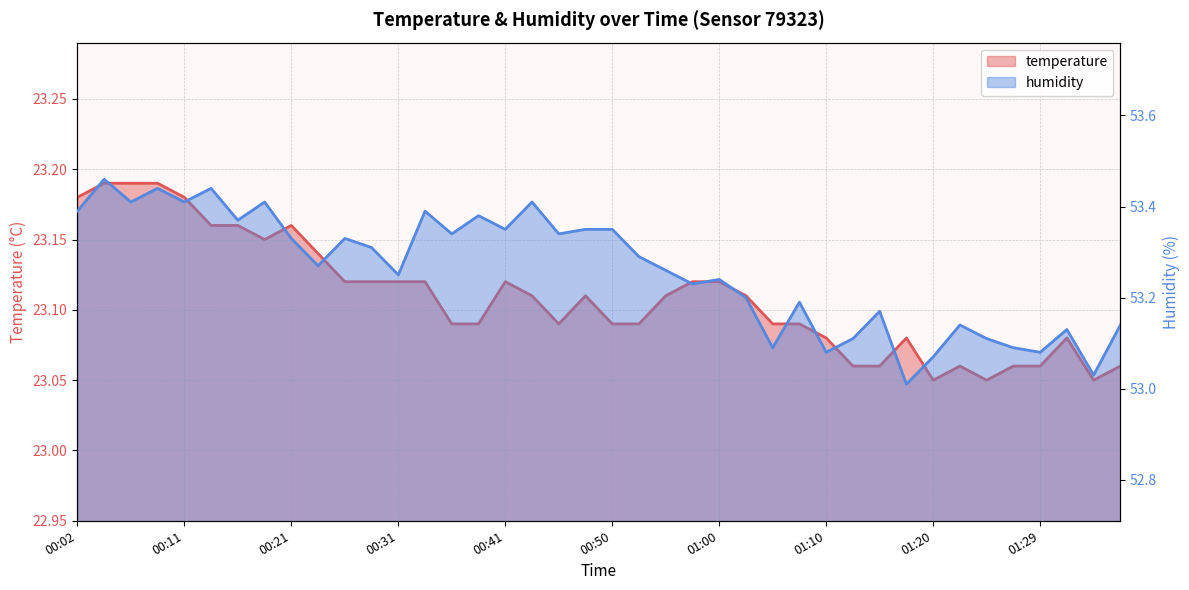

Rank the series by their maximum value, from highest to lowest.

humidity, temperature